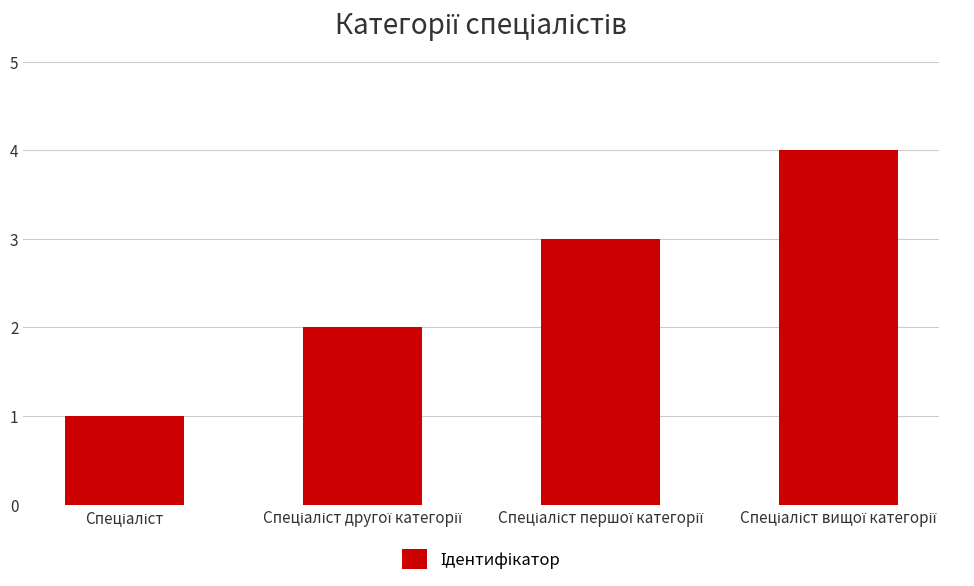

Reading right to left, what are all the values shown in this chart?

4	3	2	1